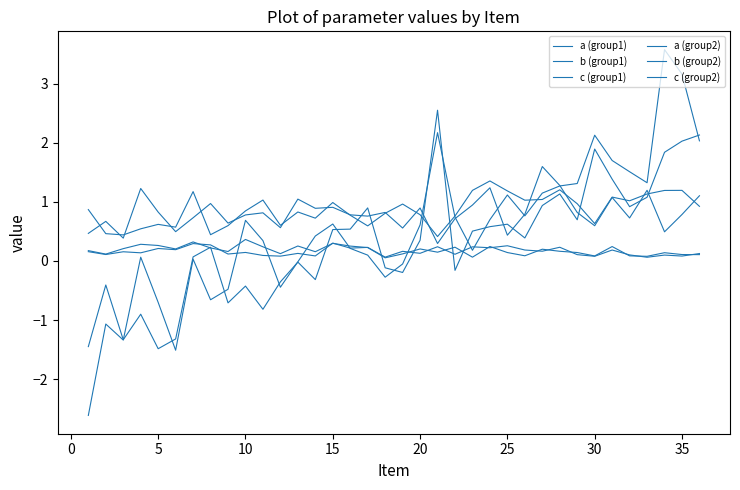

True or false: b (group2) and c (group1) cross at least once.

True